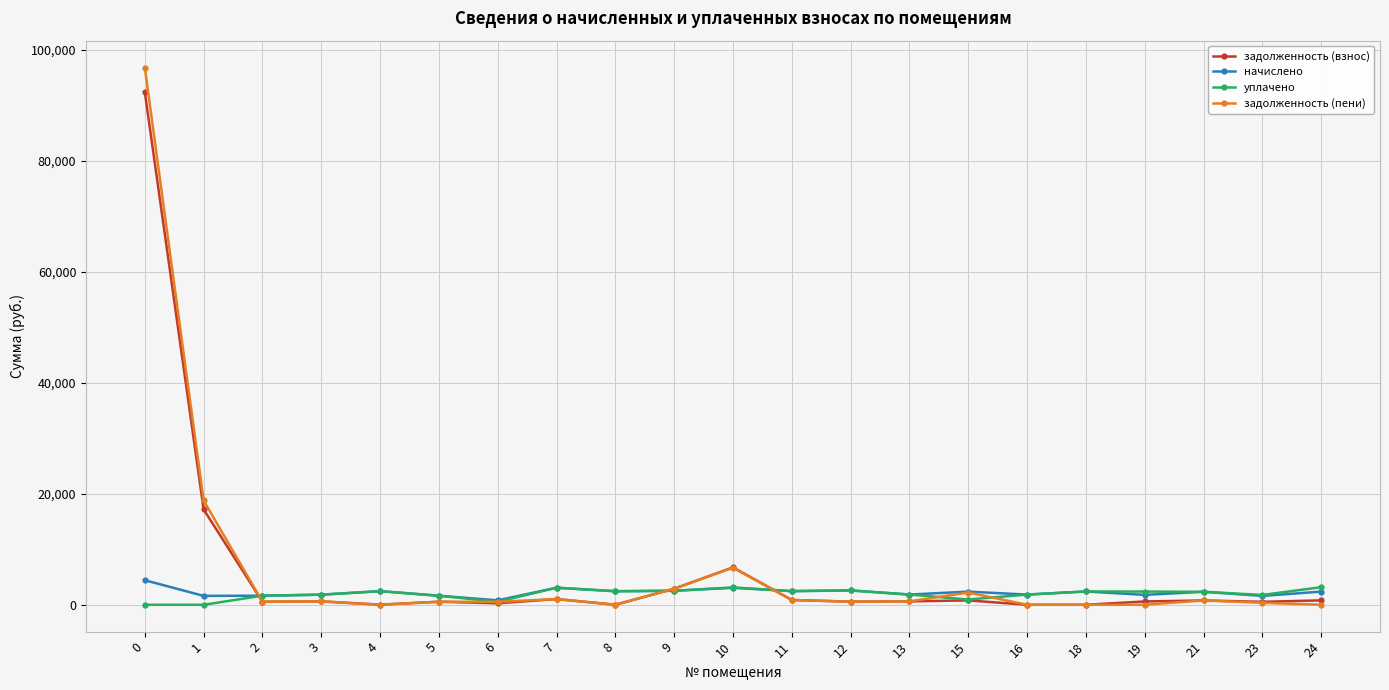

Which series has the largest range (max minus min)?

задолженность (пени)